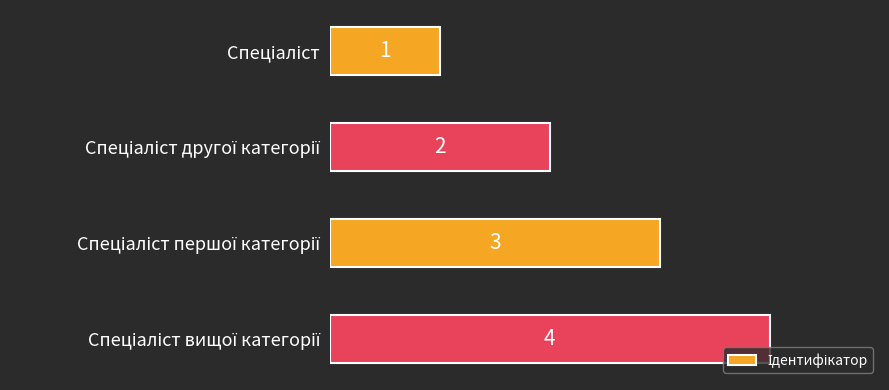

What is the minimum value shown in the chart?

1